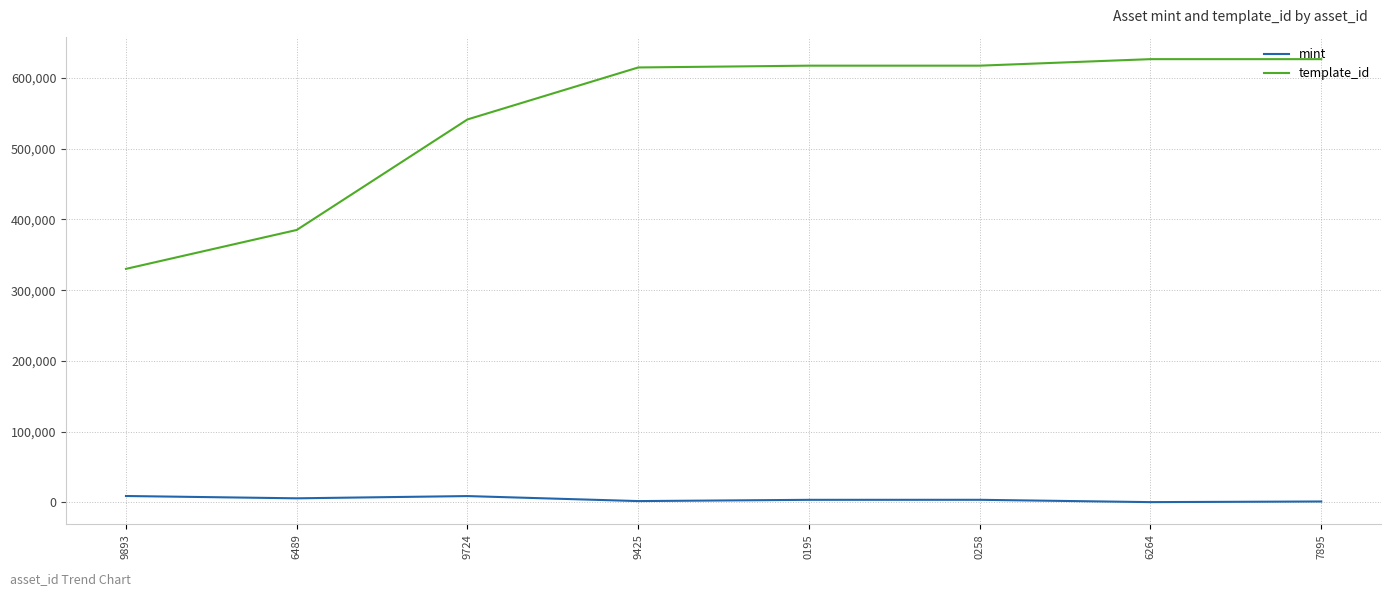

How many categories are shown in the chart?

8